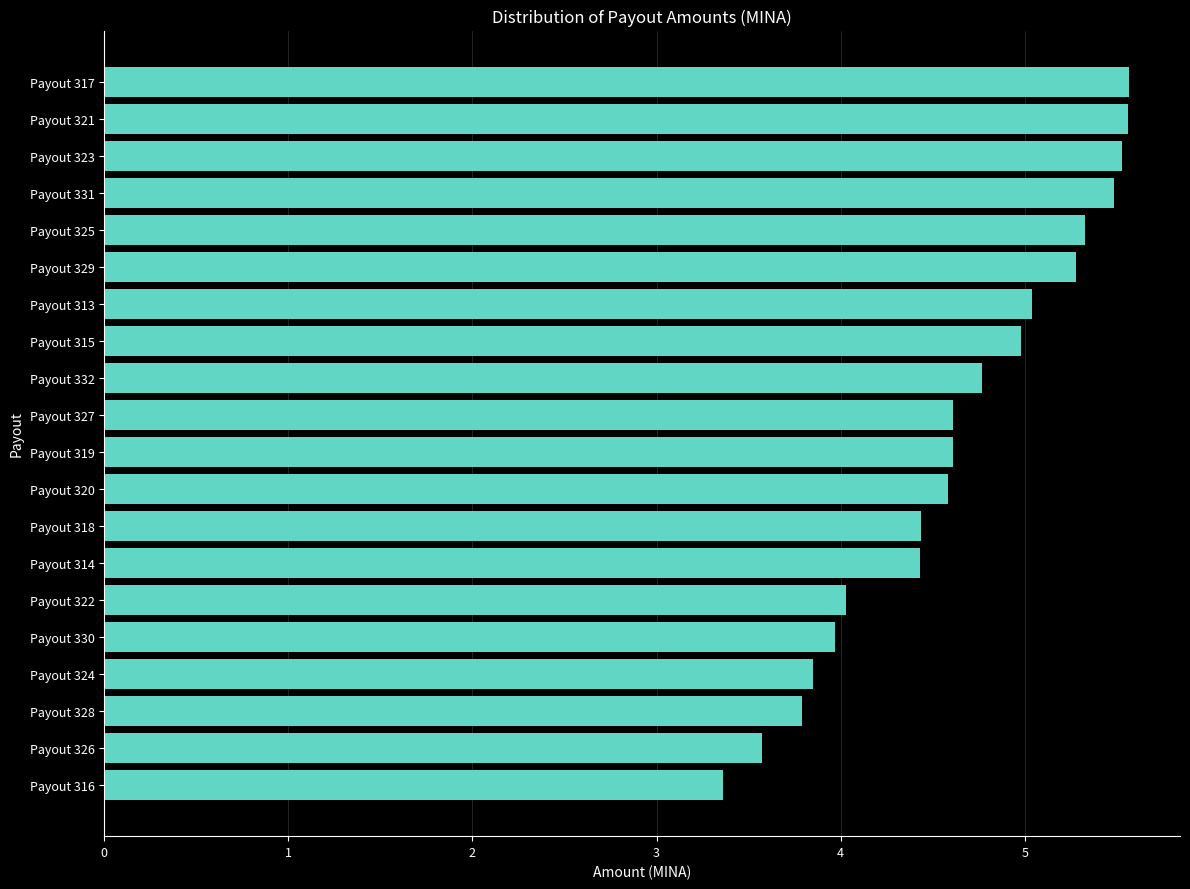

What is the difference between the second highest and second lowest values?

2.0